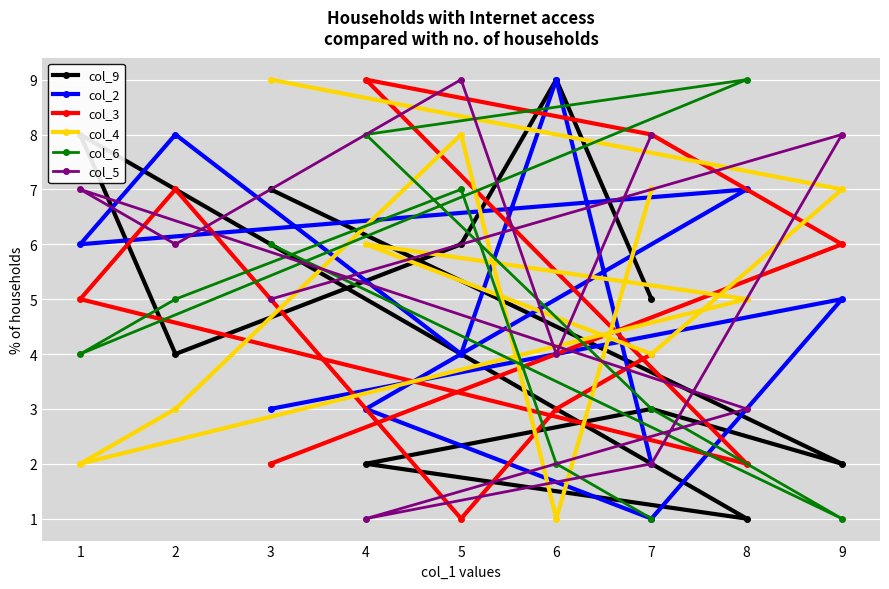

Does the chart display data point markers on the line(s)?

Yes